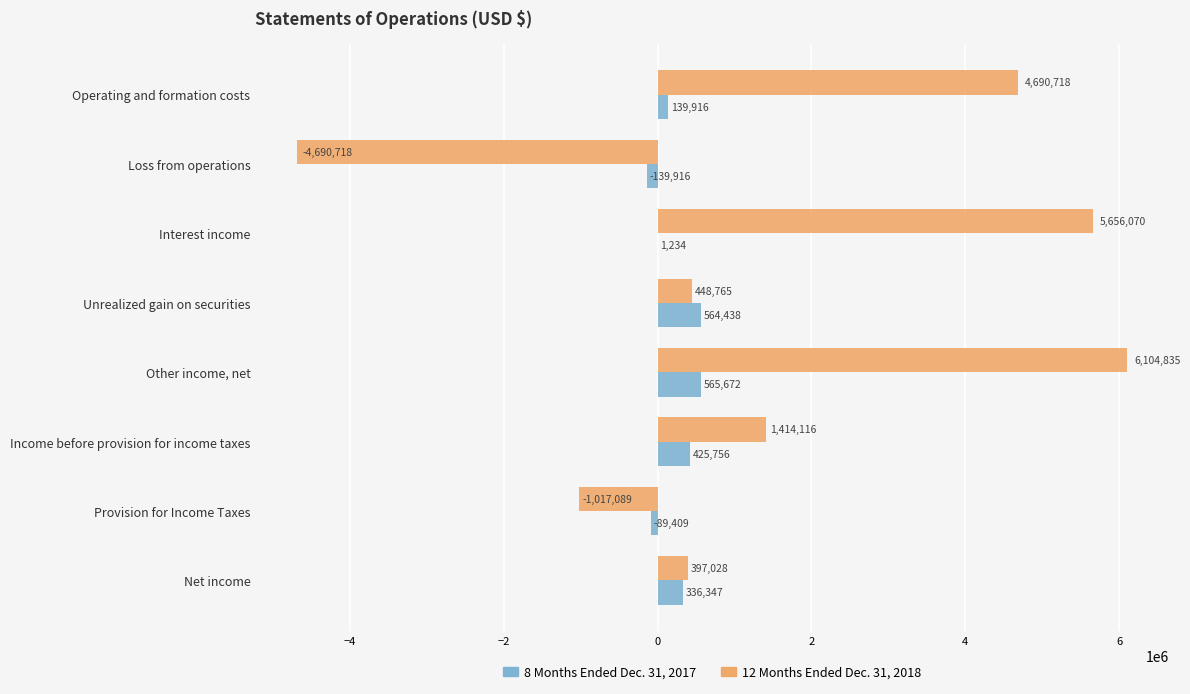

Which series has the largest total across all categories?

12 Months Ended Dec. 31, 2018